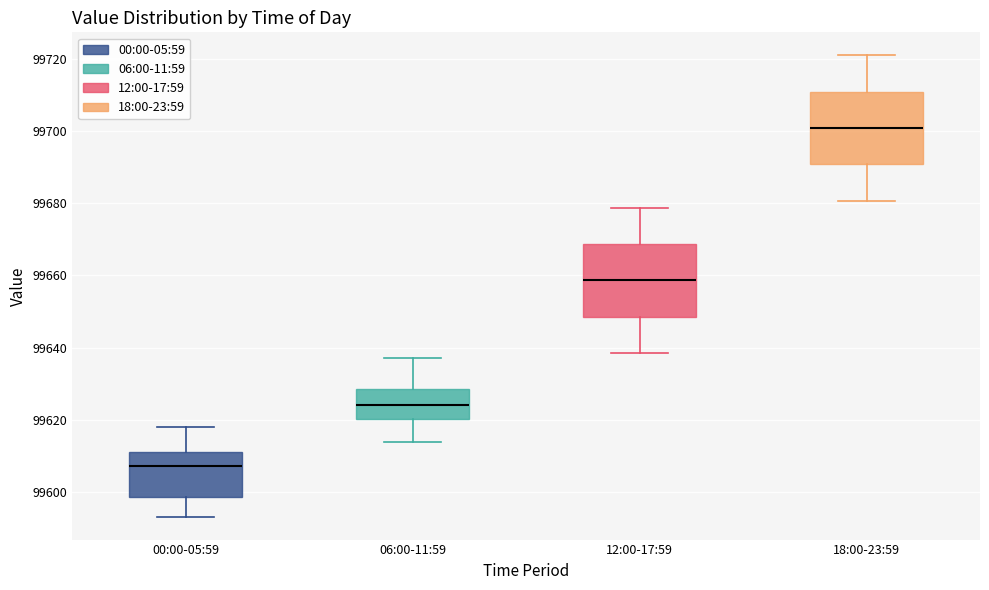

Where is the upper edge of the box for 06:00-11:59 on the y-axis? The values are not printed on the chart, so give them approximately, as read against the axis.

99628